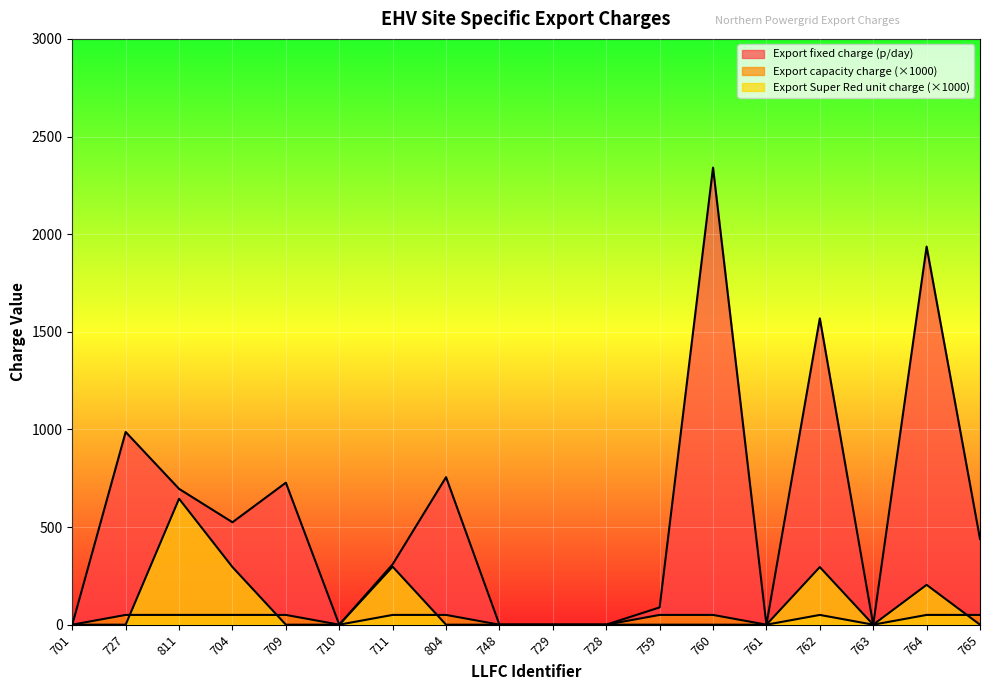

Where is the first local maximum for Export capacity charge (p/kVA/day)?

762